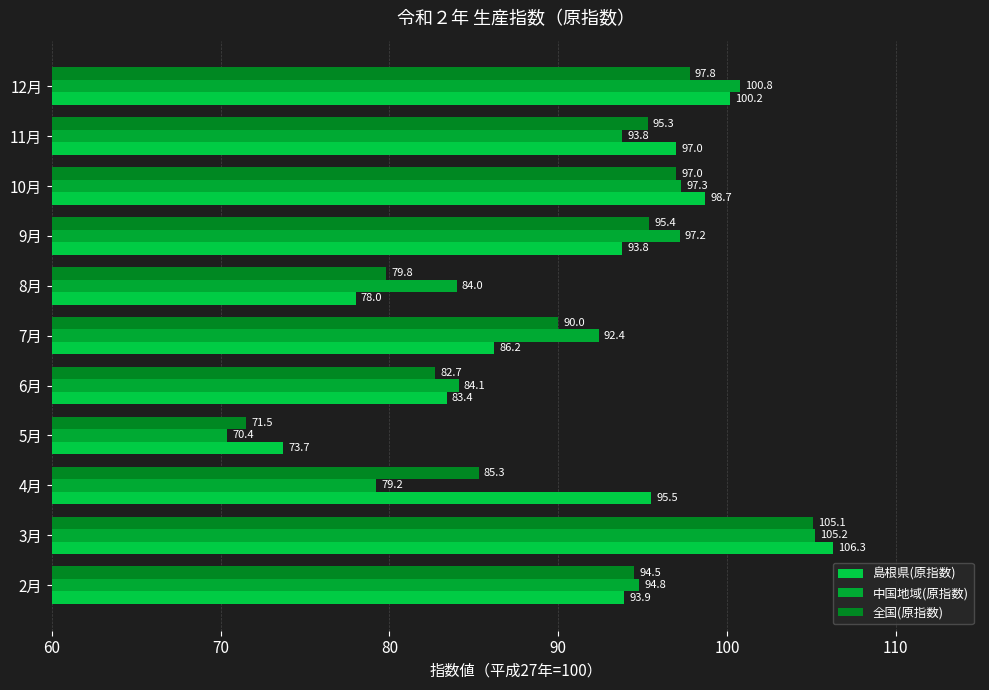

How many distinct data groups are displayed?

3